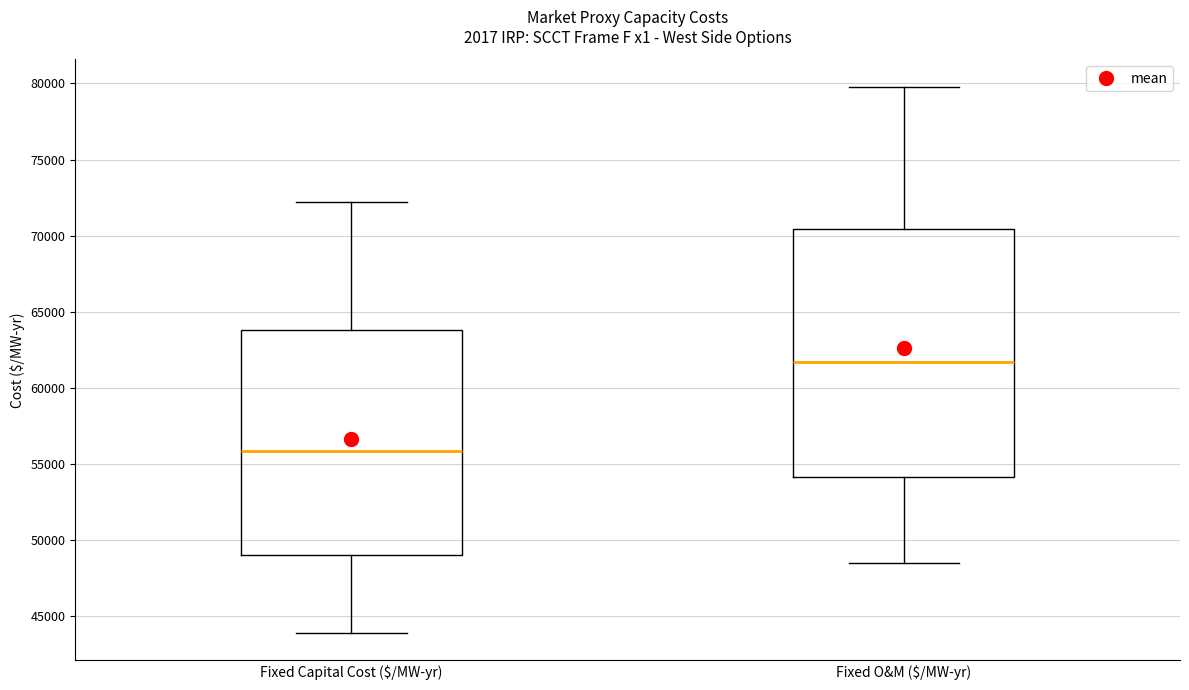

Reading left to right, read every box against the y-axis: the position of its median line, the range the box covers, and the ends of its whiskers. The values are not printed on the chart, so give them approximately, as read against the axis.

Fixed Capital Cost ($/MW-yr): median 56000, box 49000 to 64000, whiskers 44000 to 72000
Fixed O&M ($/MW-yr): median 61500, box 54000 to 70500, whiskers 48500 to 80000